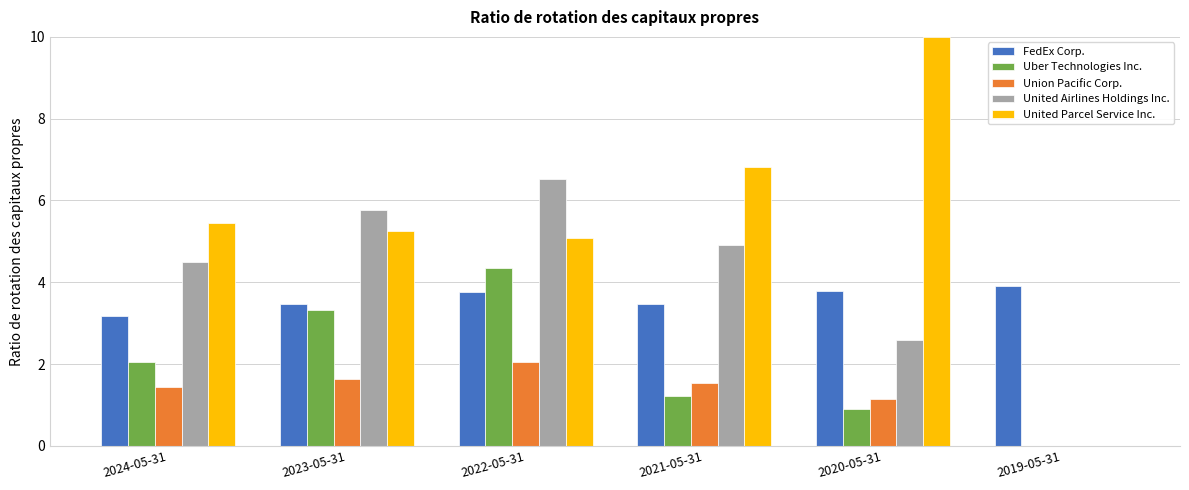

True or false: FedEx Corp. has a value of 3.5 at 2023-05-31.

True